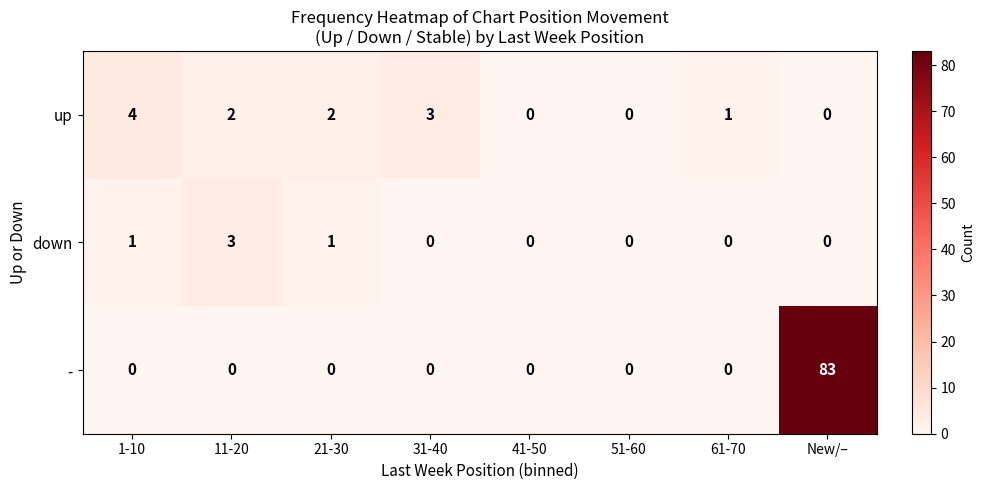

The value of down at 21-30 is 1. True or false?

True